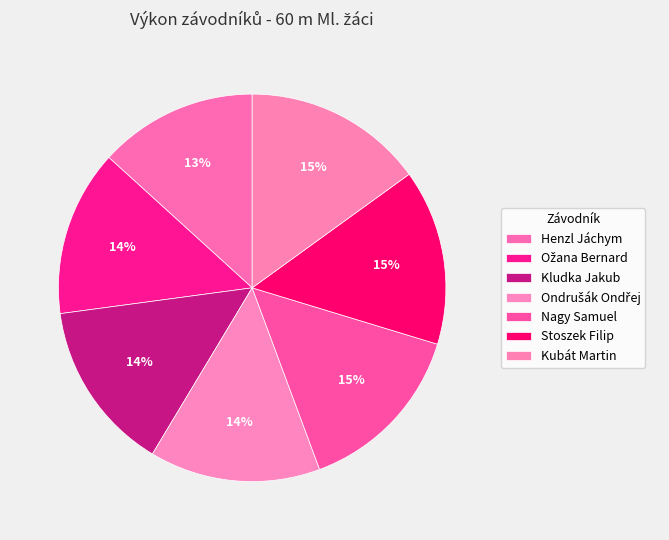

To the nearest percent, what is the difference between the largest and smallest slice percentages?

2%